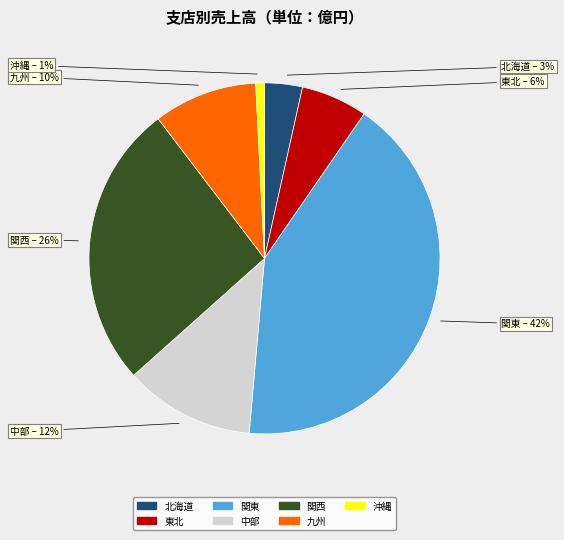

How many segments does this pie chart have?

7